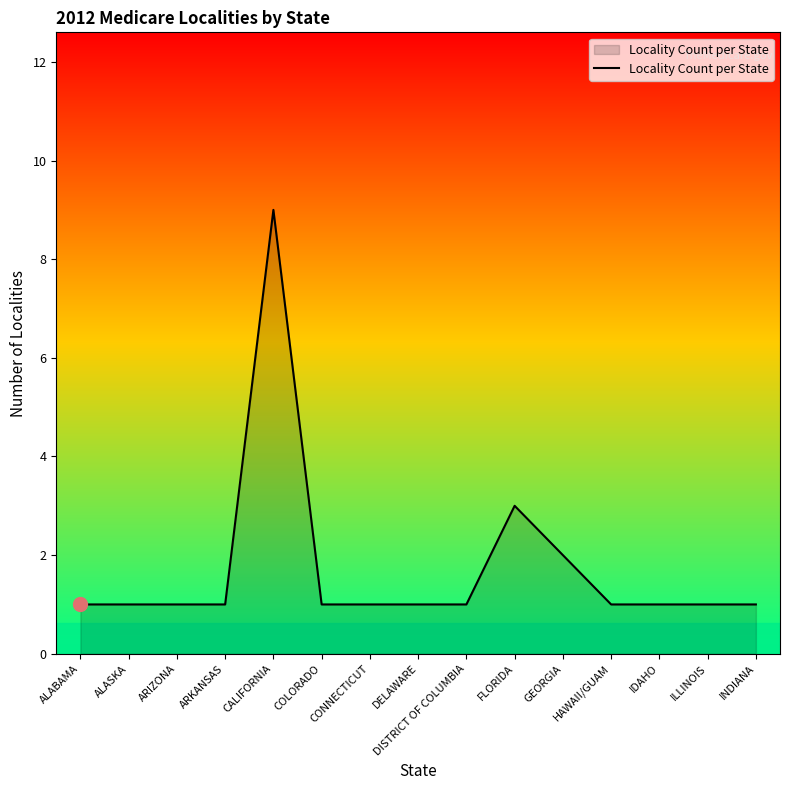

What is the sum of the values at ALABAMA and FLORIDA?

4